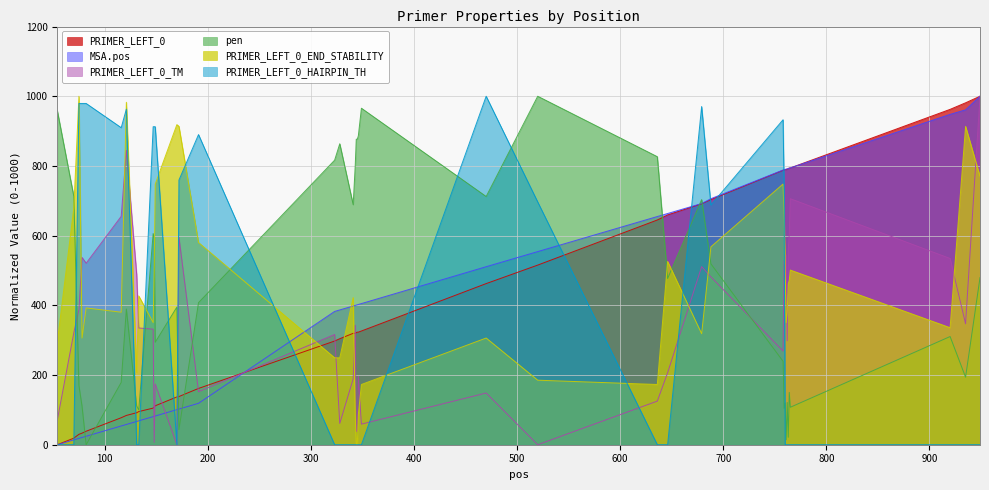

What are all the series names shown in the legend?

PRIMER_LEFT_0, MSA.pos, PRIMER_LEFT_0_TM, pen, PRIMER_LEFT_0_END_STABILITY, PRIMER_LEFT_0_HAIRPIN_TH